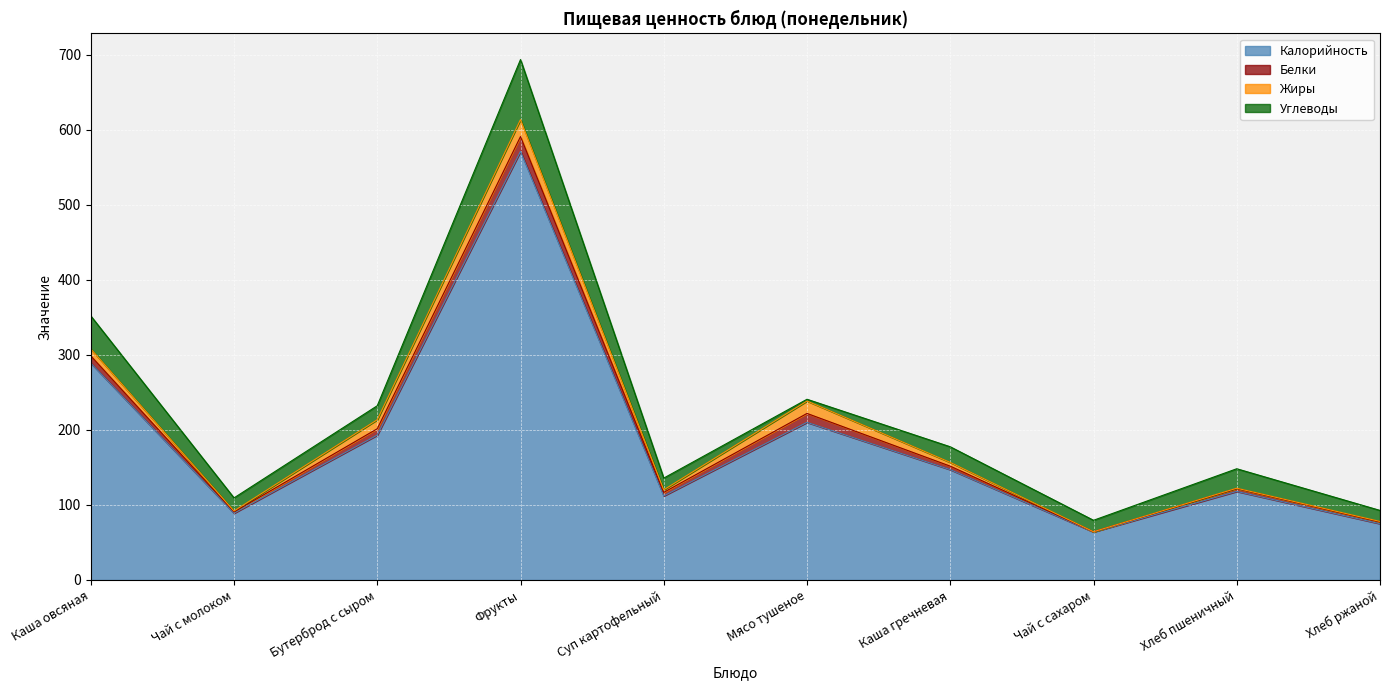

What is the spread (max minus min) of values at Бутерброд с сыром?

184.5